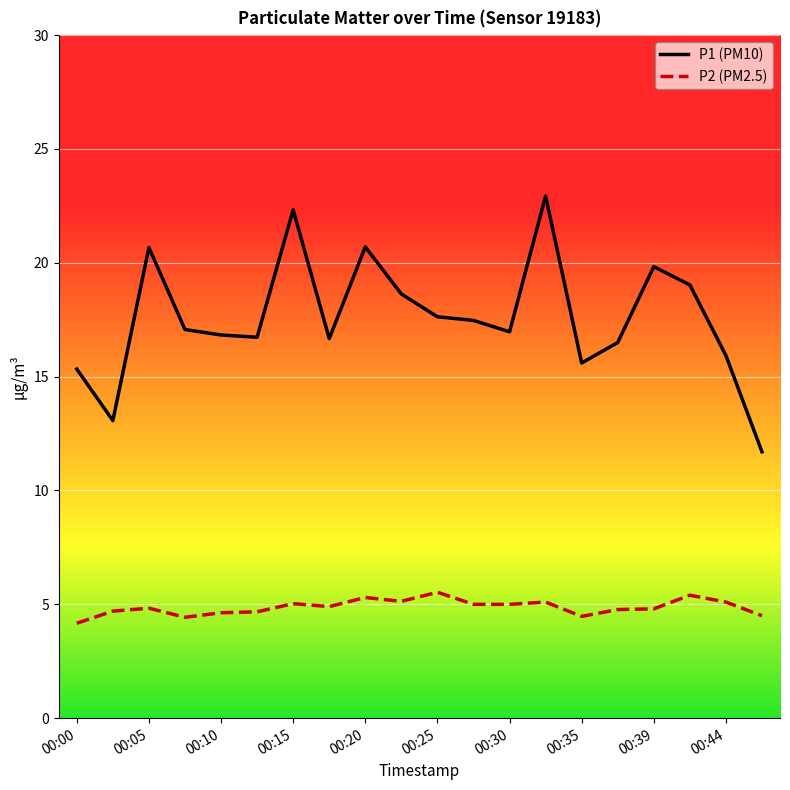

True or false: P1 (PM10) and P2 (PM2.5) intersect in this chart.

False